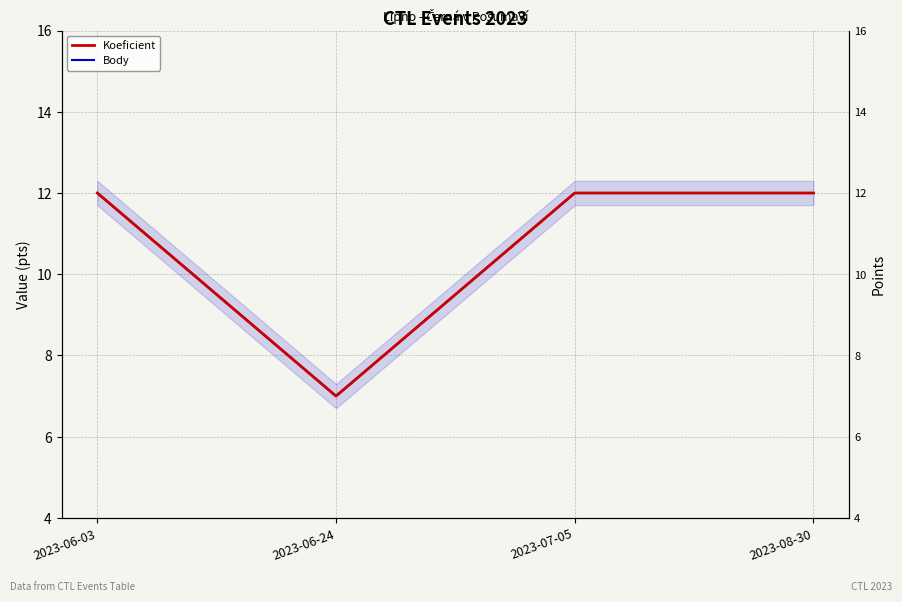

List the labels in order of Koeficient value, largest first.

2023-06-03, 2023-07-05, 2023-08-30, 2023-06-24